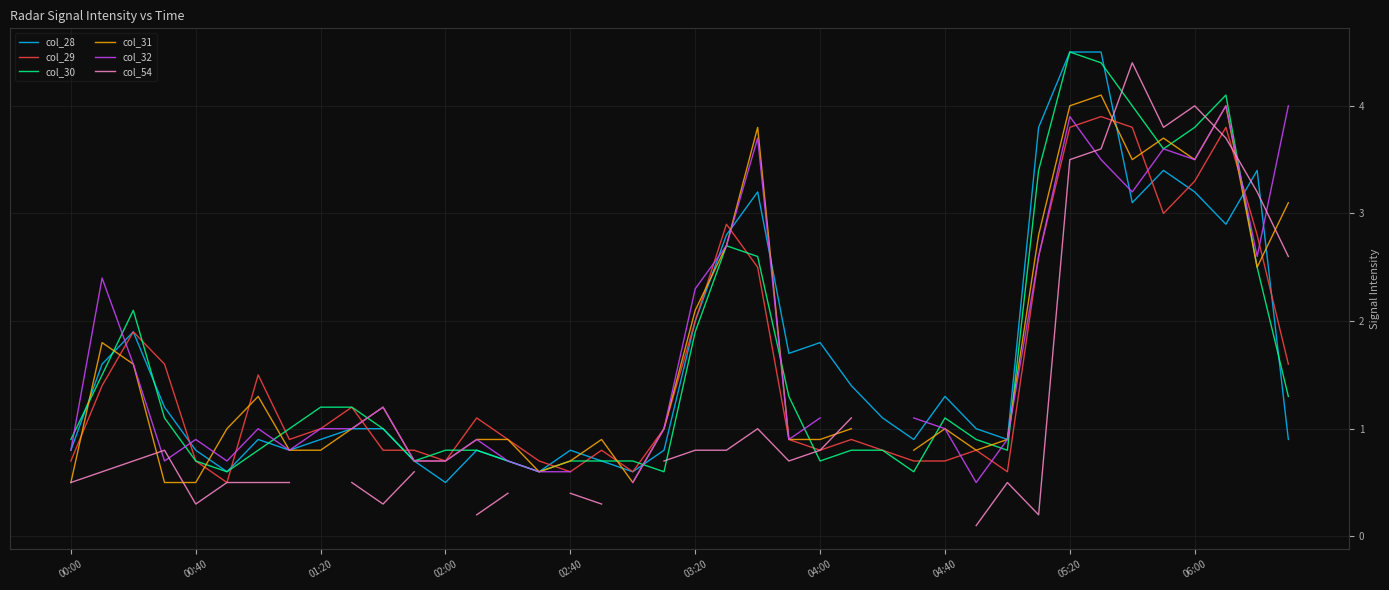

What is the highest value of the col_30 series?

4.5